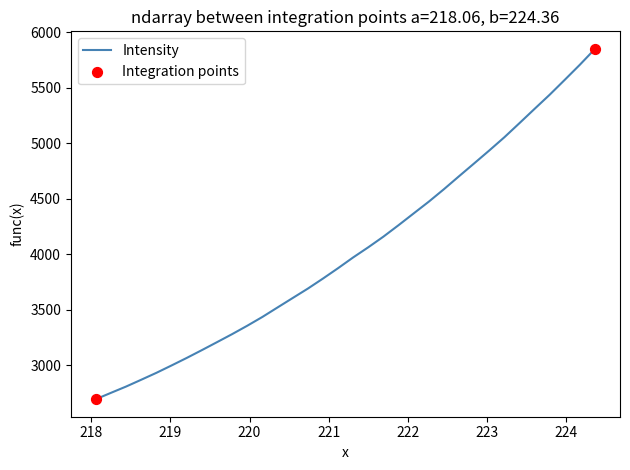

What is the greatest value displayed?

5851.7